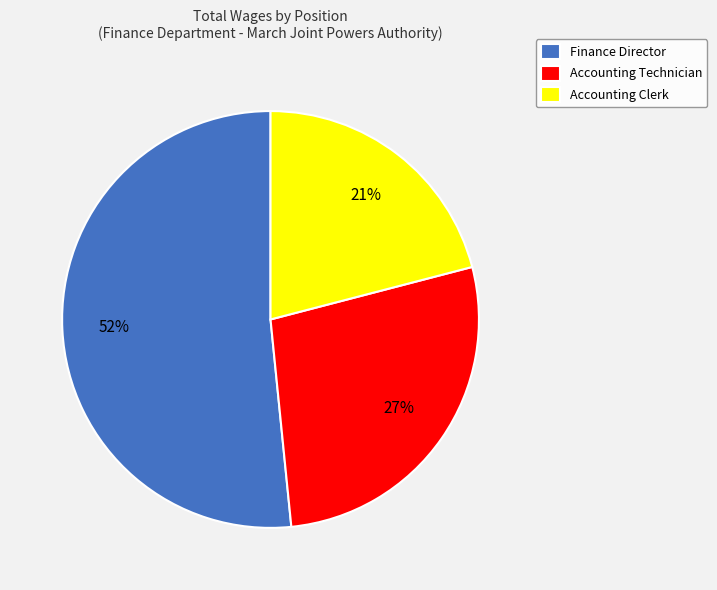

The Accounting Technician slice represents 27% of the pie. True or false?

True